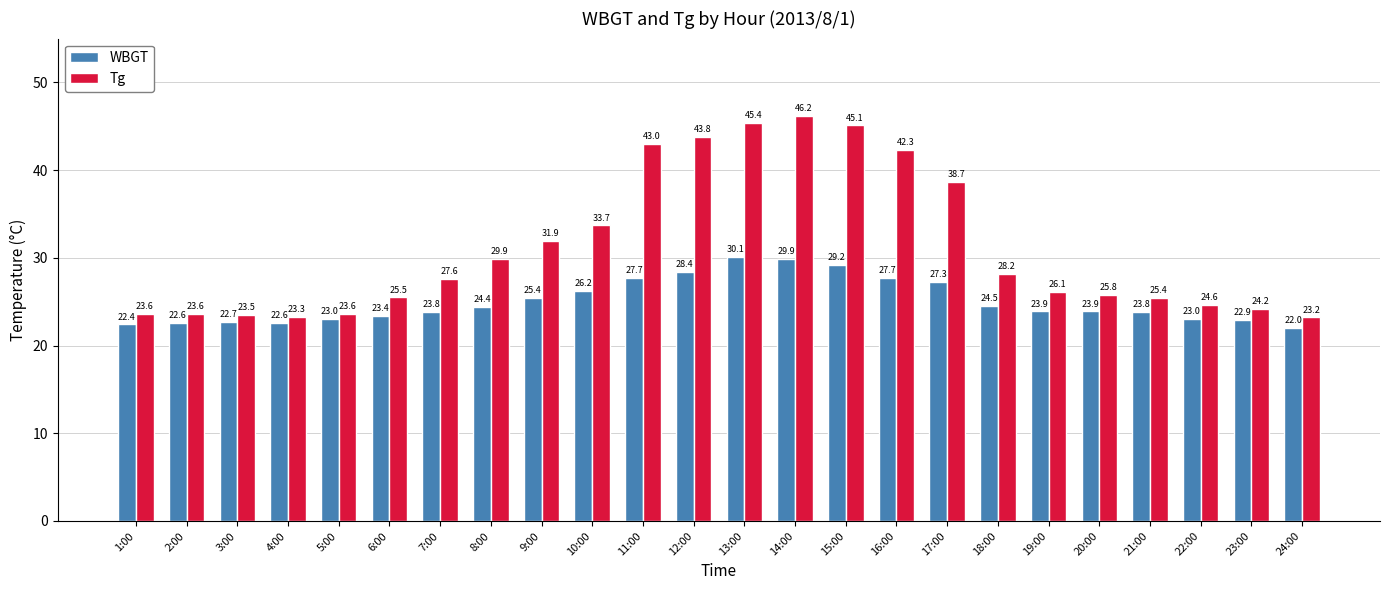

At which category is the sum across all series the highest?

14:00